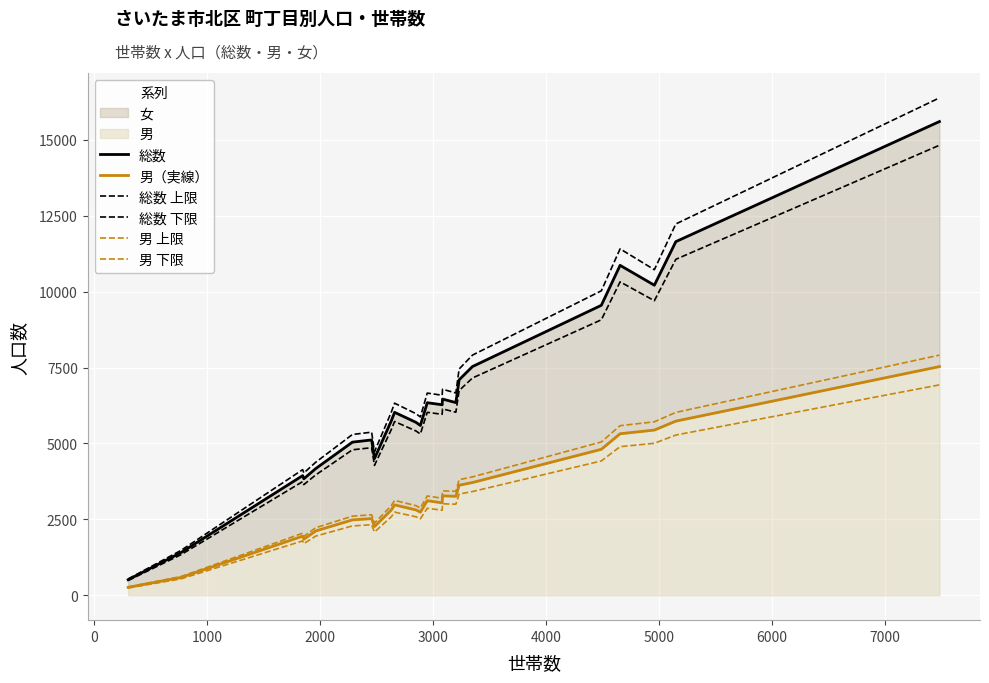

Reading right to left, transcribe all the data shown in this chart.

総数: 15603.0	11648.0	10213.0	10867.0	9551.0	7534.0	7098.0	6347.0	6463.0	6275.0	6343.0	5593.0	5695.0	6026.0	5737.0	4503.0	5117.0	5044.0	4172.0	3837.0	3942.0	1409.0	513.0
男（実線）: 7533.0	5737.0	5442.0	5321.0	4809.0	3714.0	3626.0	3261.0	3276.0	3044.0	3116.0	2738.0	2811.0	2977.0	2807.0	2265.0	2526.0	2483.0	2119.0	1849.0	1948.0	588.0	262.0
総数 上限: 16383.2	12230.4	10723.6	11410.4	10028.6	7910.7	7452.9	6664.4	6786.2	6588.8	6660.2	5872.7	5979.8	6327.3	6023.9	4728.2	5372.9	5296.2	4380.6	4028.9	4139.1	1479.5	538.6
総数 下限: 14822.8	11065.6	9702.4	10323.6	9073.4	7157.3	6743.1	6029.6	6139.8	5961.2	6025.8	5313.3	5410.2	5724.7	5450.1	4277.8	4861.1	4791.8	3963.4	3645.1	3744.9	1338.5	487.3
男 上限: 7909.7	6023.9	5714.1	5587.1	5049.4	3899.7	3807.3	3424.1	3439.8	3196.2	3271.8	2874.9	2951.6	3125.8	2947.3	2378.2	2652.3	2607.2	2225.0	1941.5	2045.4	617.4	275.1
男 下限: 6930.4	5278.0	5006.6	4895.3	4424.3	3416.9	3335.9	3000.1	3013.9	2800.5	2866.7	2519.0	2586.1	2738.8	2582.4	2083.8	2323.9	2284.4	1949.5	1701.1	1792.2	541.0	241.0